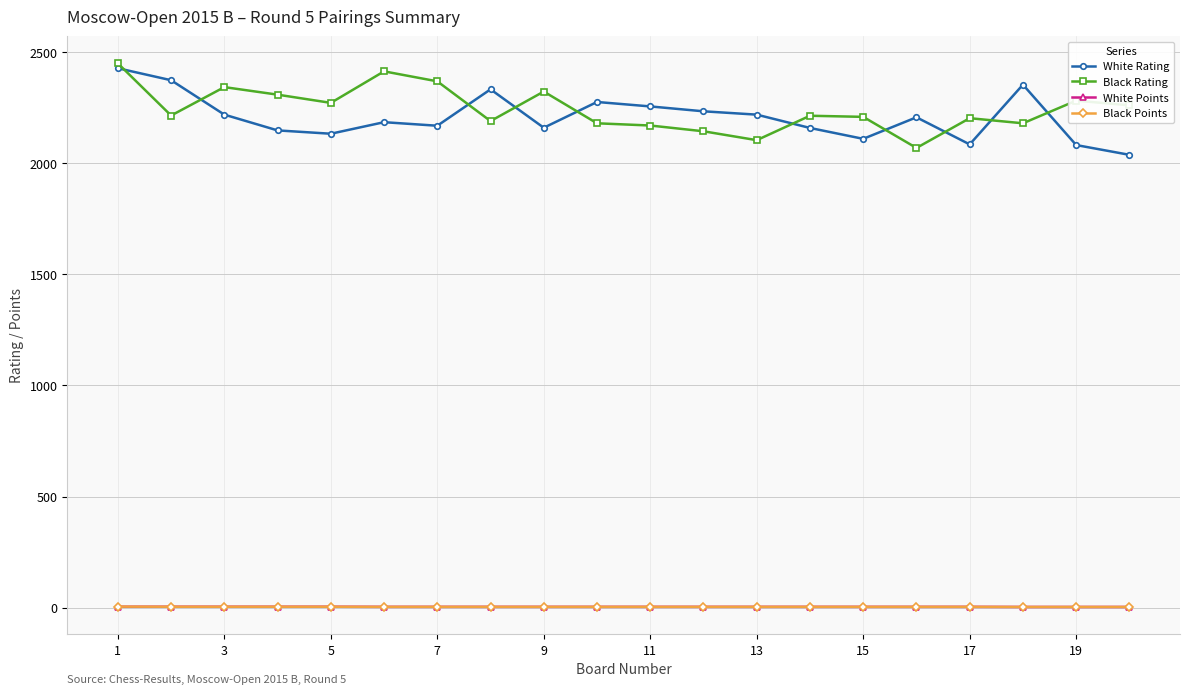

At how many categories does at least one series exceed 806?

20